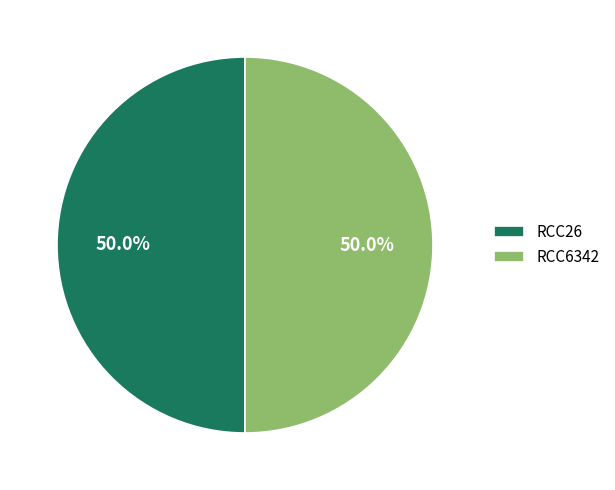

What percentage is NOT represented by RCC26?

50.0%